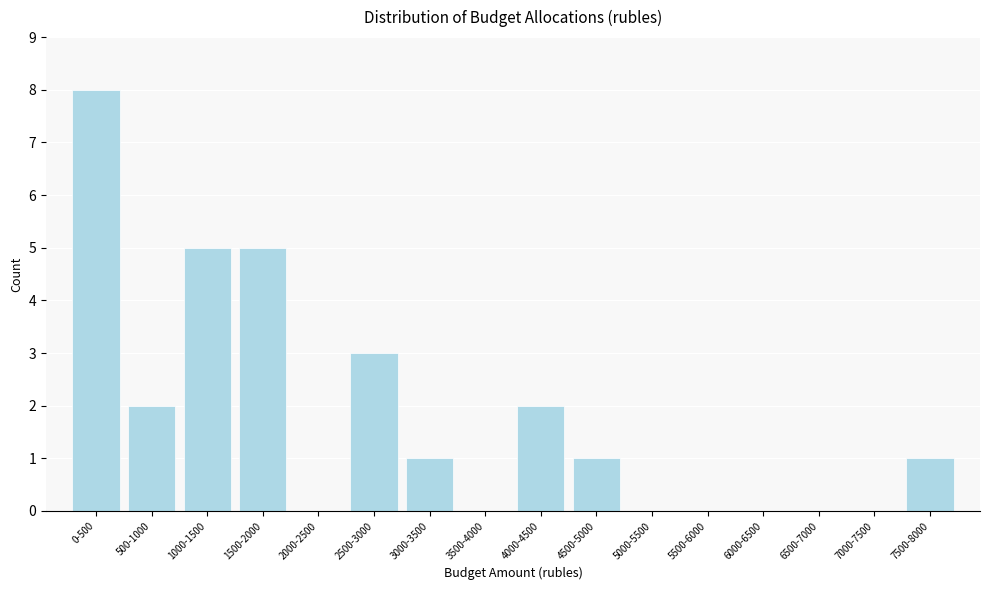

Reading left to right, transcribe all the data shown in this chart.

0-500=8	500-1000=2	1000-1500=5	1500-2000=5	2000-2500=0	2500-3000=3	3000-3500=1	3500-4000=0	4000-4500=2	4500-5000=1	5000-5500=0	5500-6000=0	6000-6500=0	6500-7000=0	7000-7500=0	7500-8000=1